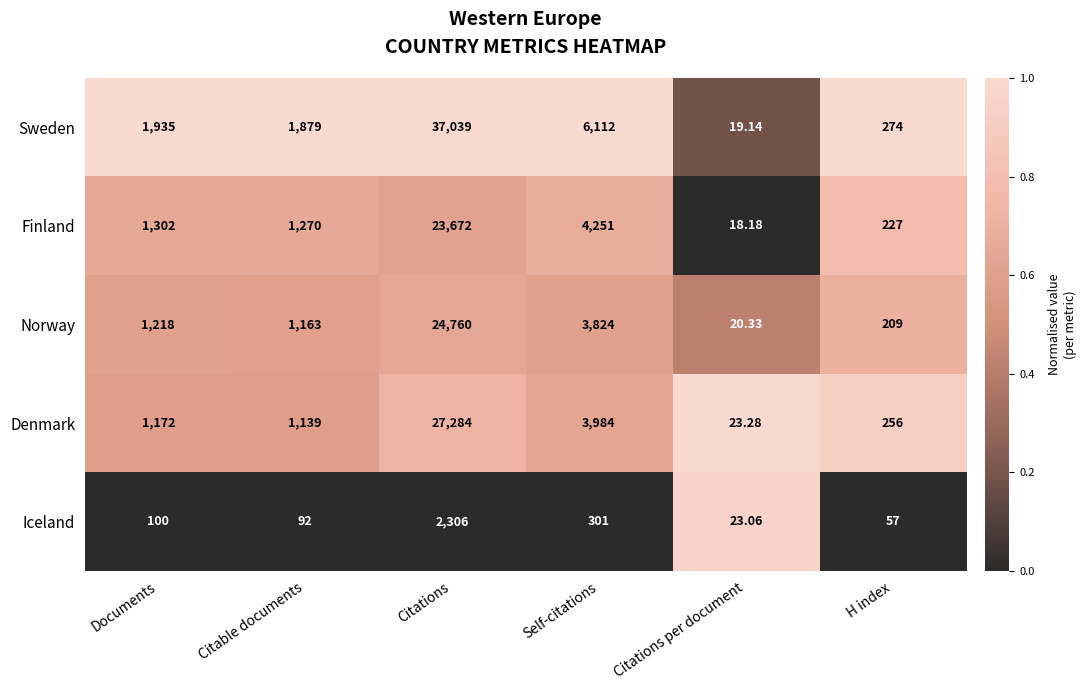

At which label is Denmark closest to 13653?

Self-citations